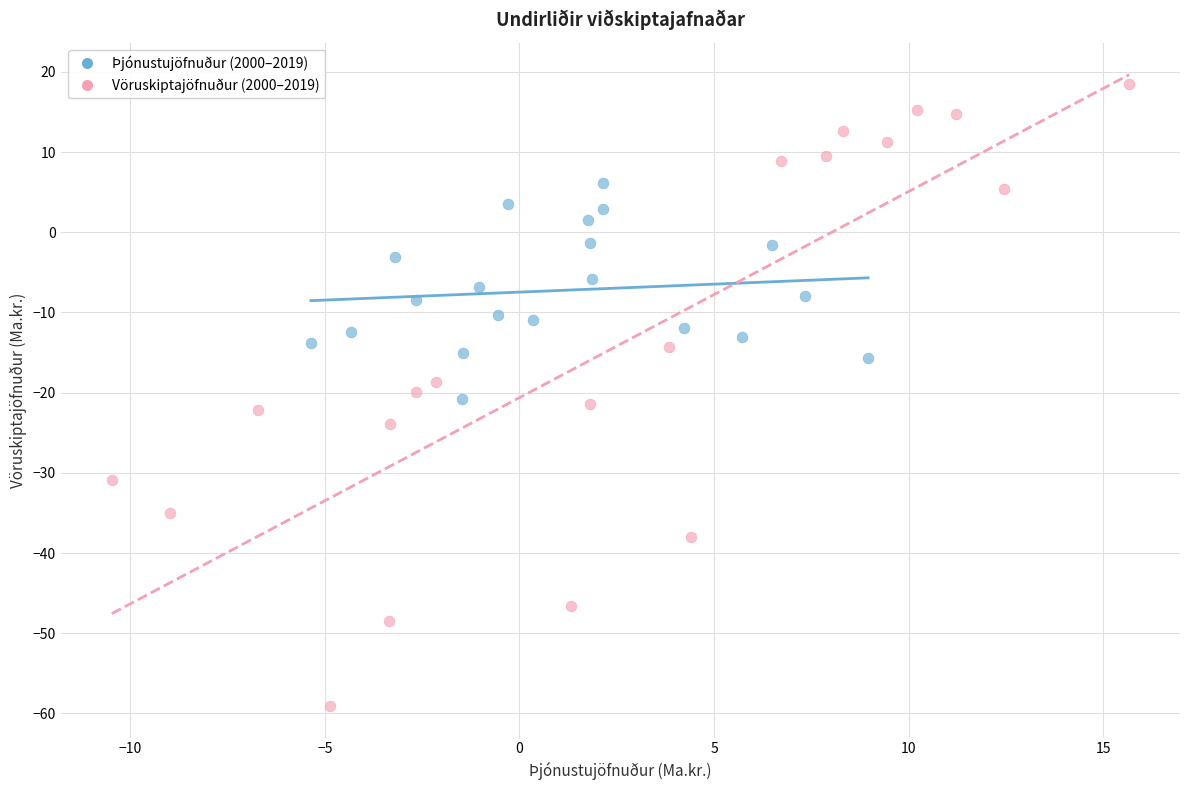

Which series has the widest spread of Y values?

Vöruskiptajöfnuður (2000–2019)